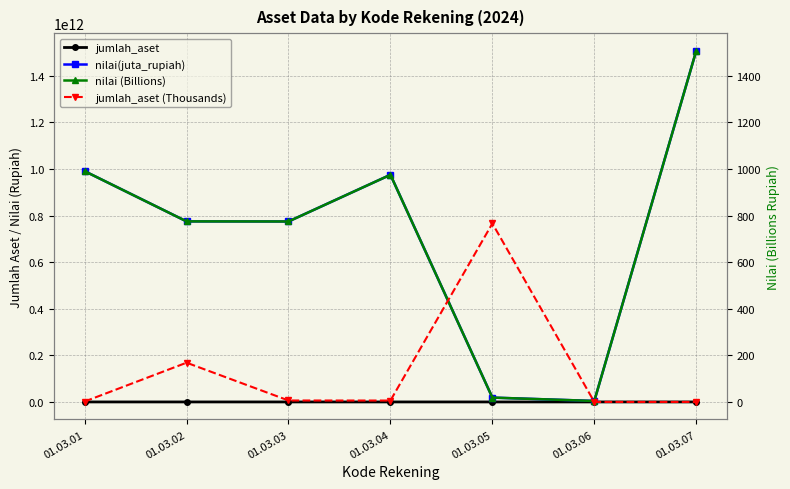

Which category has the highest value across all series?

01.03.07